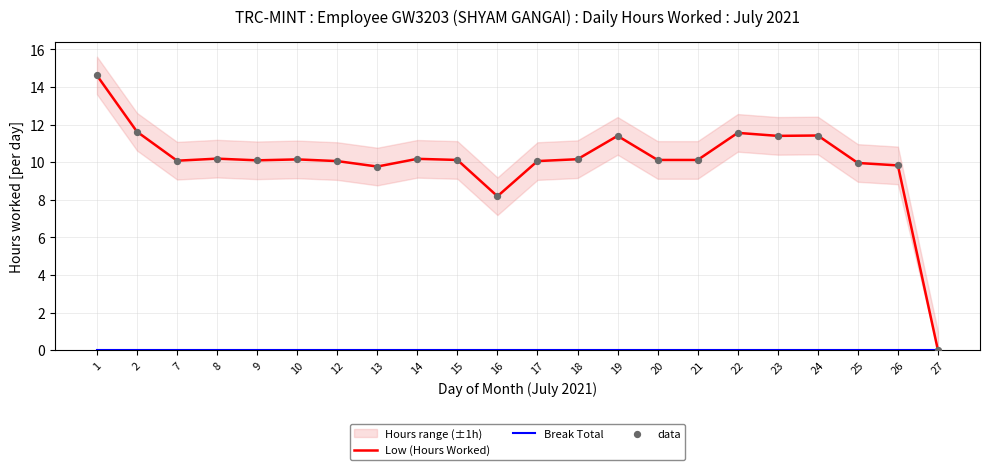

True or false: Low (Hours Worked) has a value of 17.4 at 20.

False